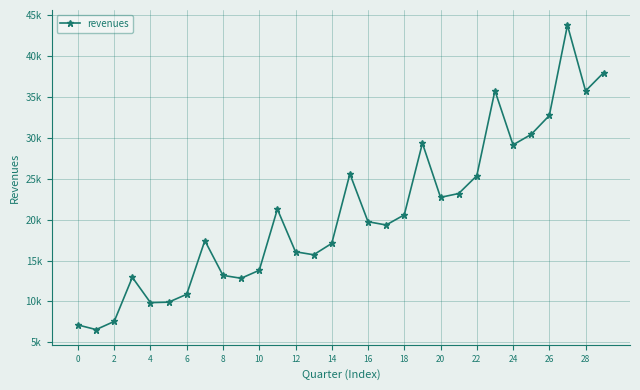

Does the chart have visible grid lines?

Yes